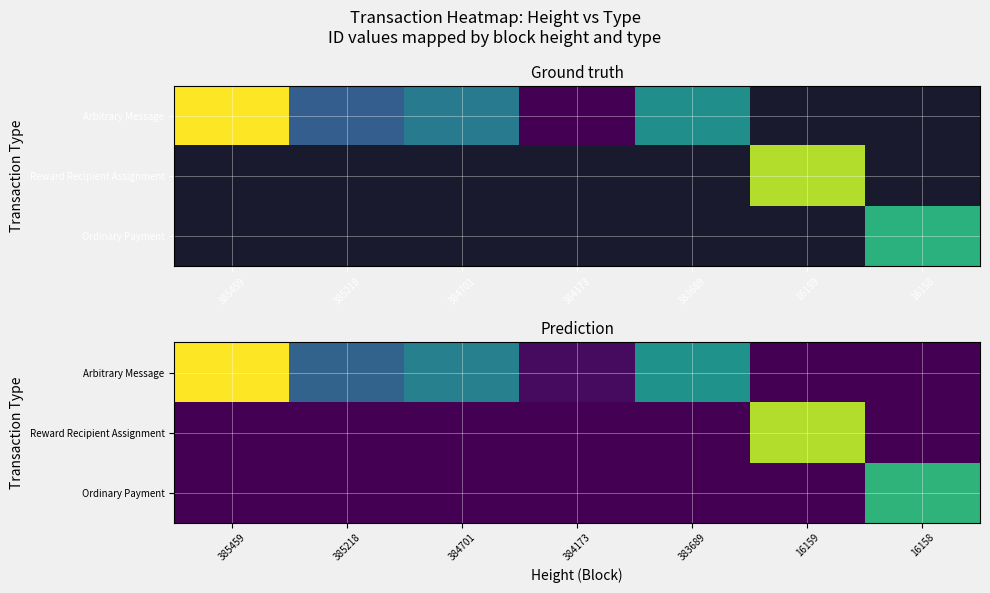

Rank the series by their maximum value, from highest to lowest.

Arbitrary Message, Reward Recipient Assignment, Ordinary Payment